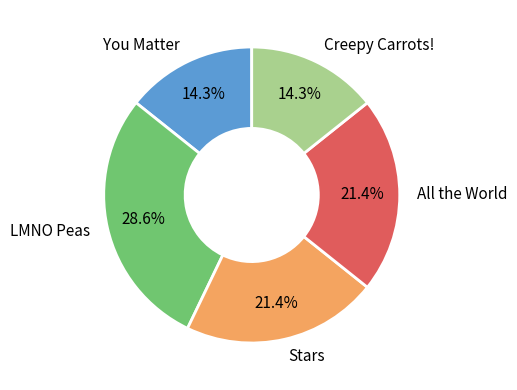

Does any single category account for the majority?

No